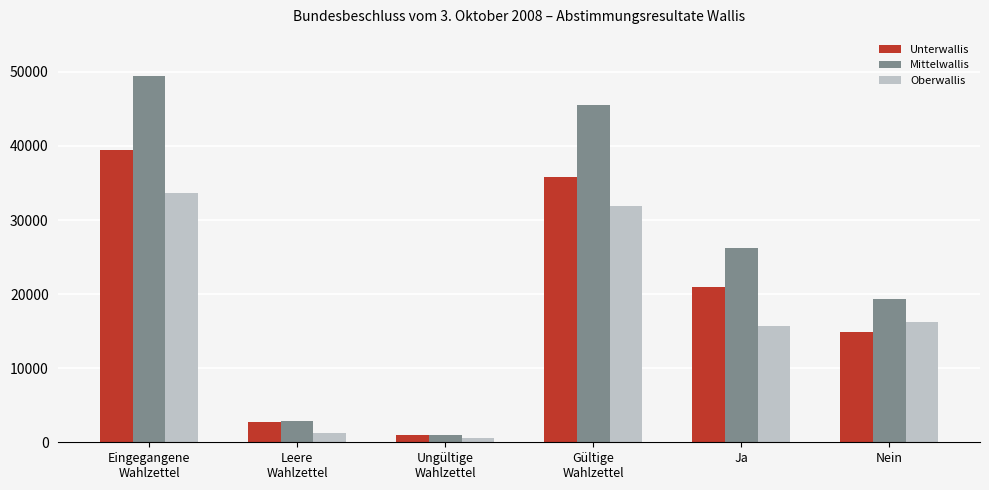

Reading right to left, extract all data points from this chart.

Unterwallis: Nein=14824	Ja=20988	Gültige
Wahlzettel=35812	Ungültige
Wahlzettel=1018	Leere
Wahlzettel=2675	Eingegangene
Wahlzettel=39505
Mittelwallis: Nein=19375	Ja=26181	Gültige
Wahlzettel=45556	Ungültige
Wahlzettel=1013	Leere
Wahlzettel=2825	Eingegangene
Wahlzettel=49394
Oberwallis: Nein=16205	Ja=15649	Gültige
Wahlzettel=31854	Ungültige
Wahlzettel=538	Leere
Wahlzettel=1247	Eingegangene
Wahlzettel=33639